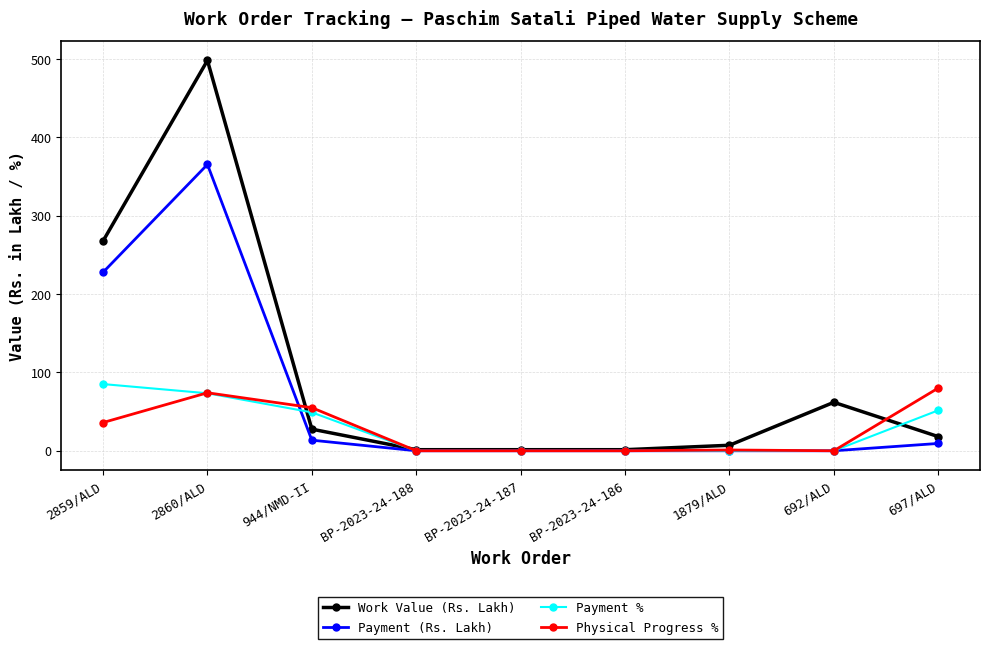

What is the total value across all series at BP-2023-24-187?

1.4